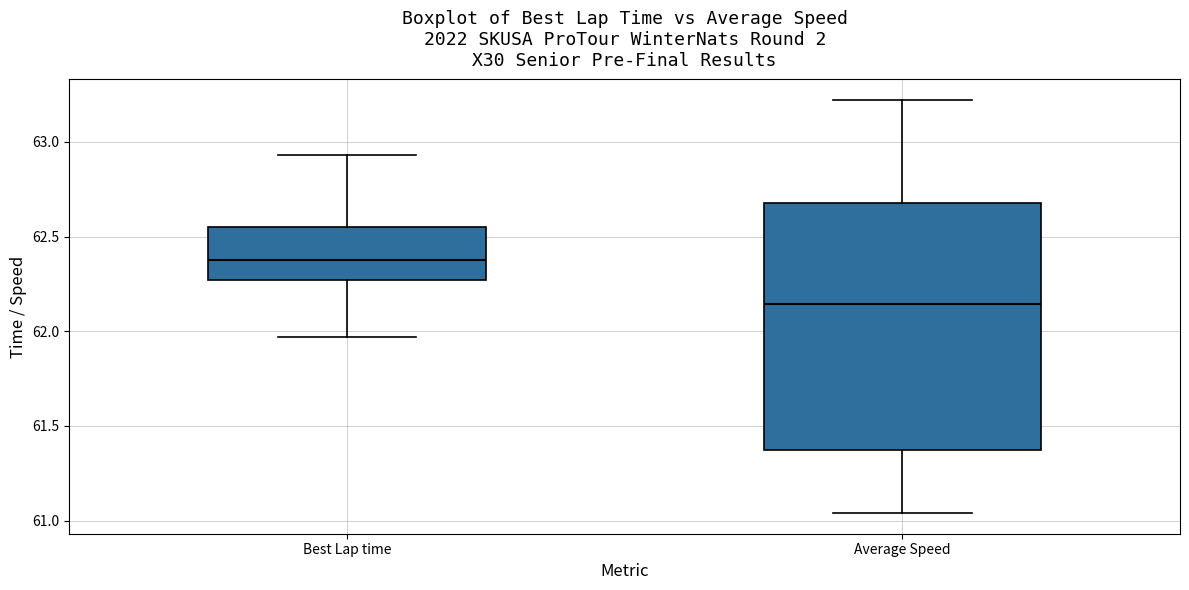

Reading left to right, read every box against the y-axis: the position of its median line, the range the box covers, and the ends of its whiskers. The values are not printed on the chart, so give them approximately, as read against the axis.

Best Lap time: median 62.40, box 62.25 to 62.55, whiskers 61.95 to 62.95
Average Speed: median 62.15, box 61.35 to 62.70, whiskers 61.05 to 63.20